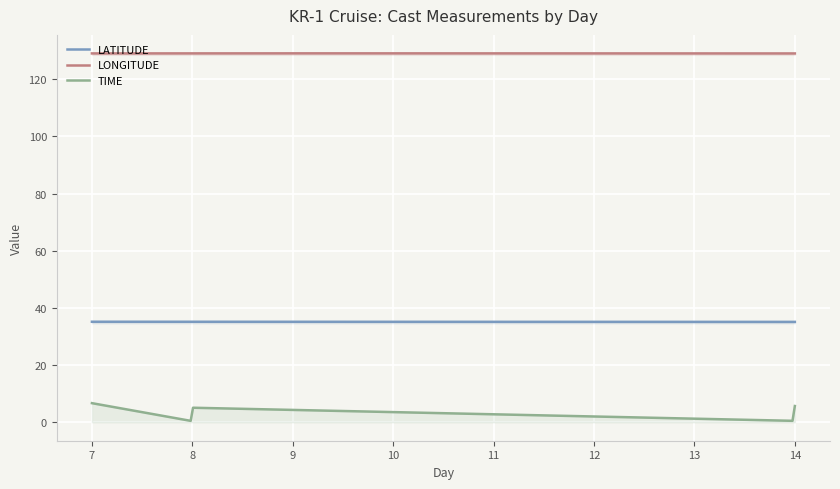

How many lines are shown in the chart?

3